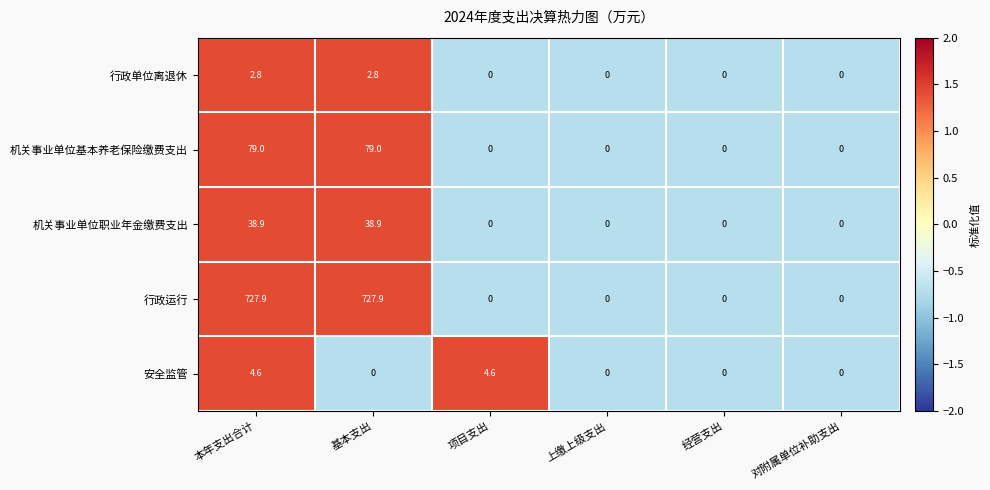

How many 行政单位离退休 values are between 0 and 2?

4